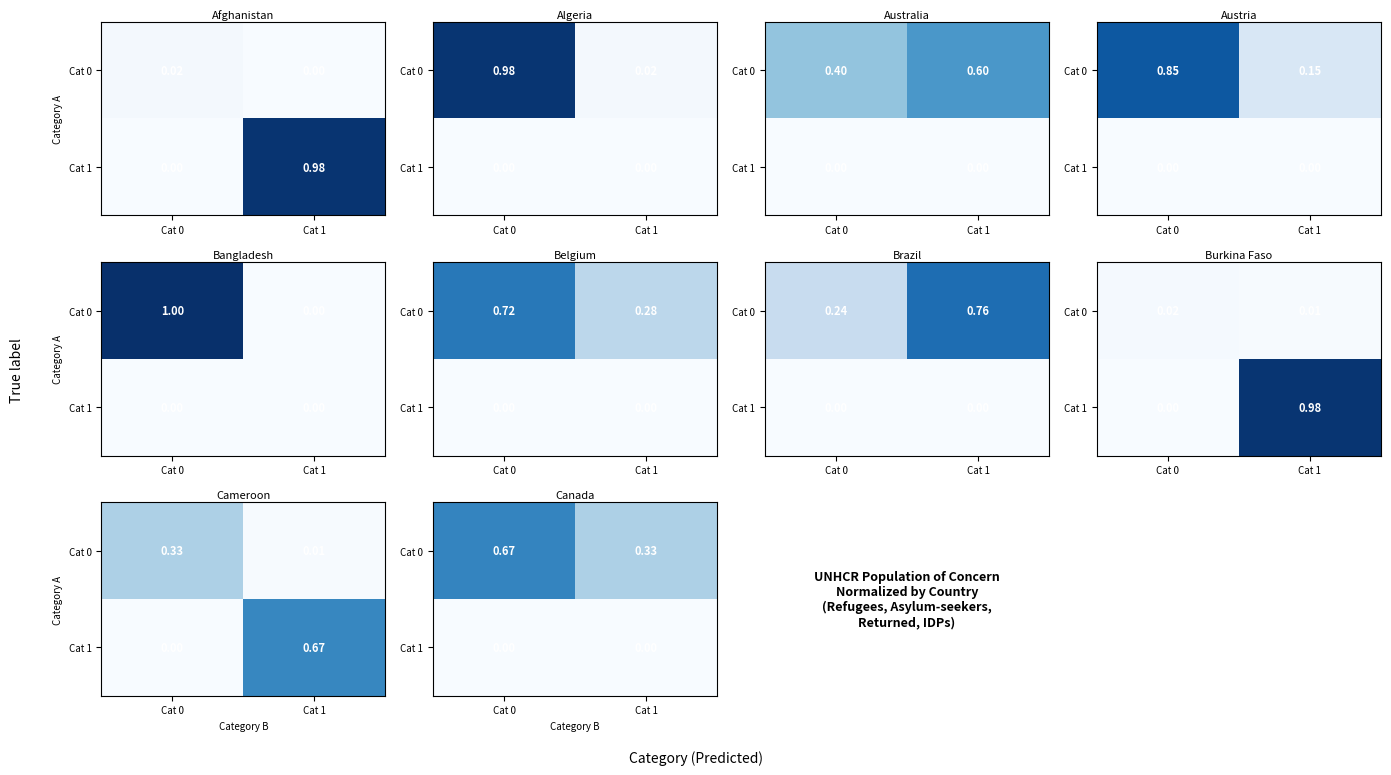

Rank the series by their maximum value, from lowest to highest.

Cat 1, Cat 0